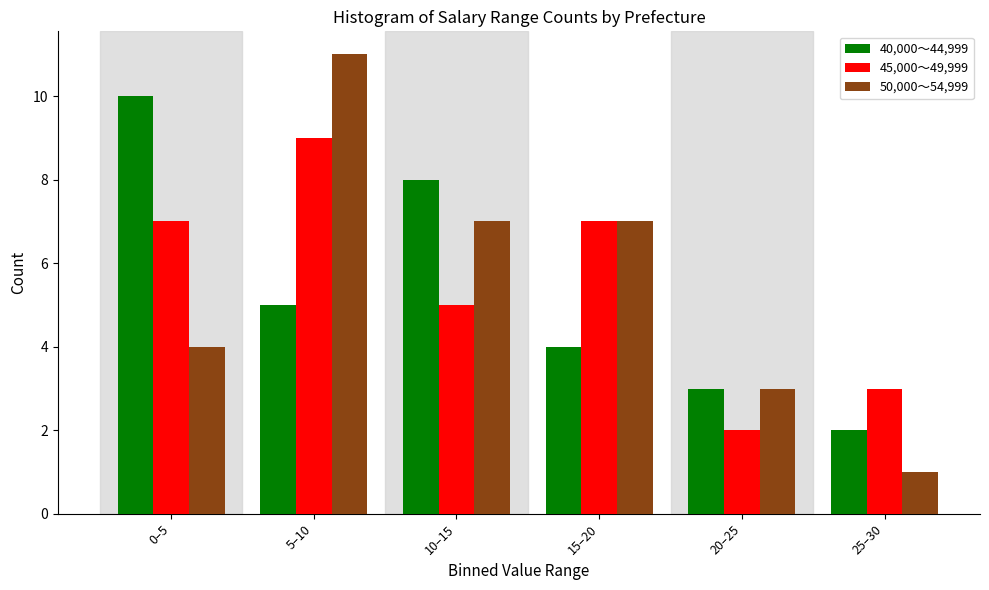

Reading left to right, transcribe all the data shown in this chart.

40,000～44,999: 0–5=10	5–10=5	10–15=8	15–20=4	20–25=3	25–30=2
45,000～49,999: 0–5=7	5–10=9	10–15=5	15–20=7	20–25=2	25–30=3
50,000～54,999: 0–5=4	5–10=11	10–15=7	15–20=7	20–25=3	25–30=1